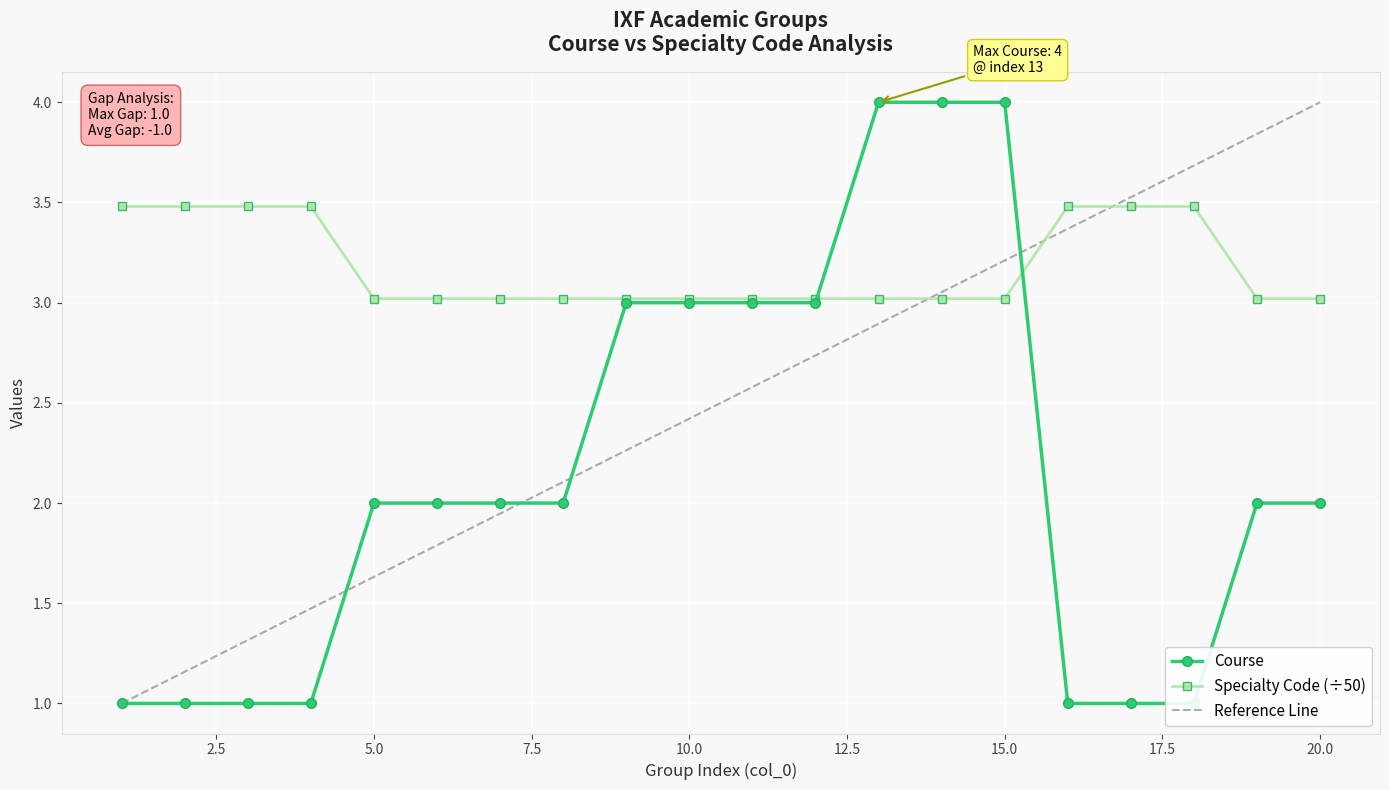

How many categories are shown in the chart?

20